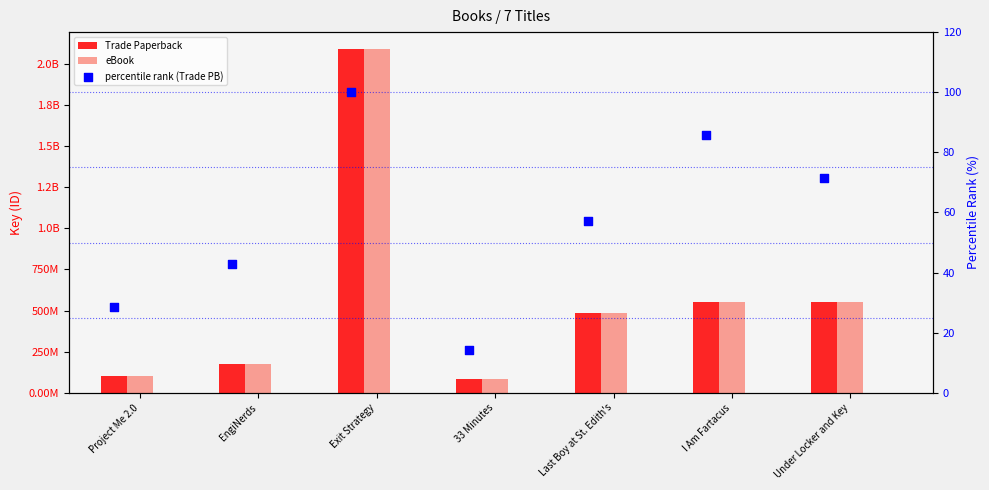

What is the total value across all series at EngiNerds?

346996632.9